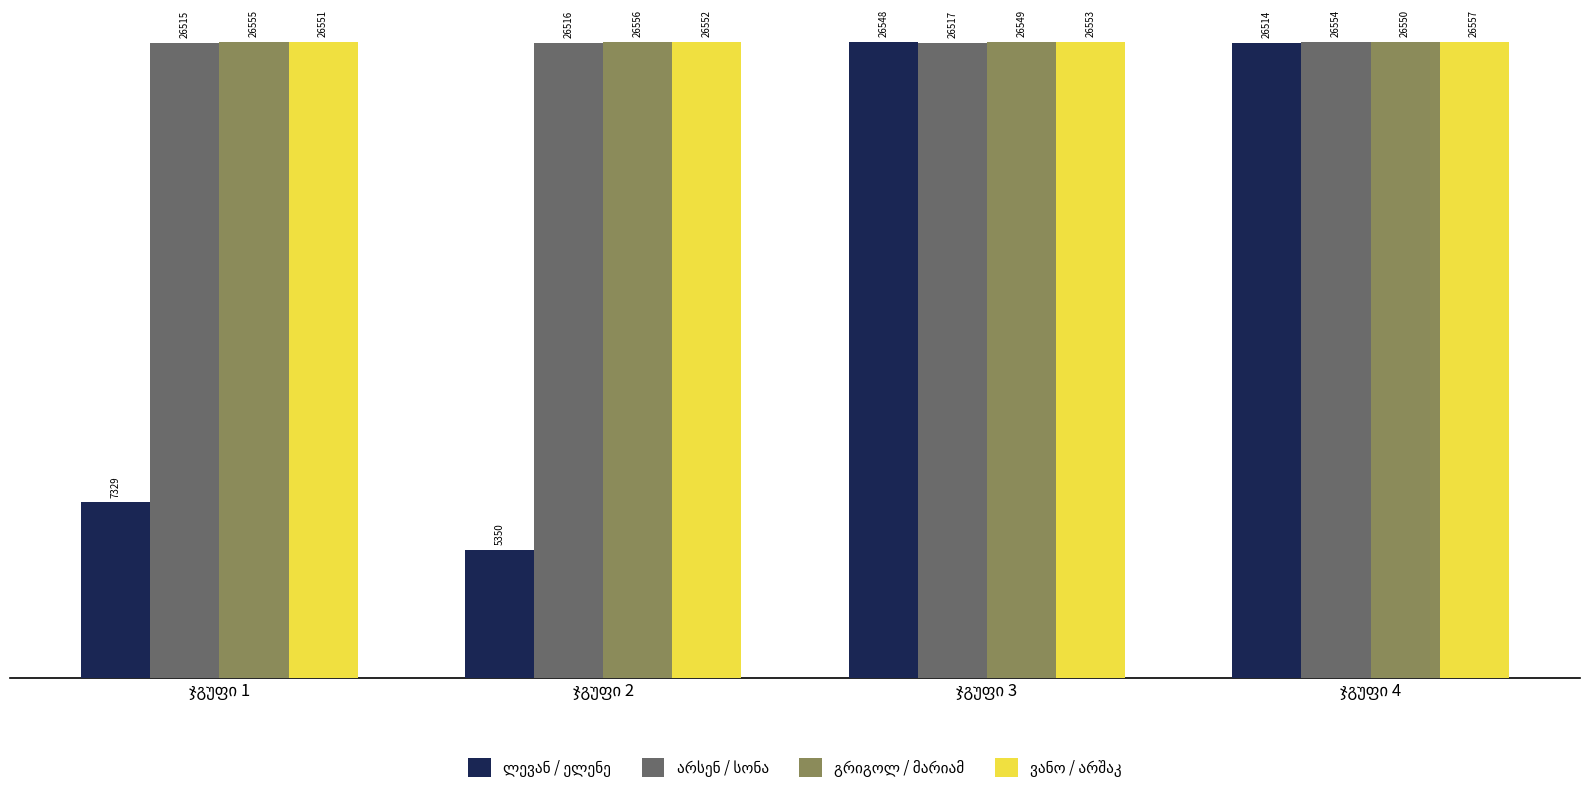

At how many categories does at least one series exceed 8058?

4